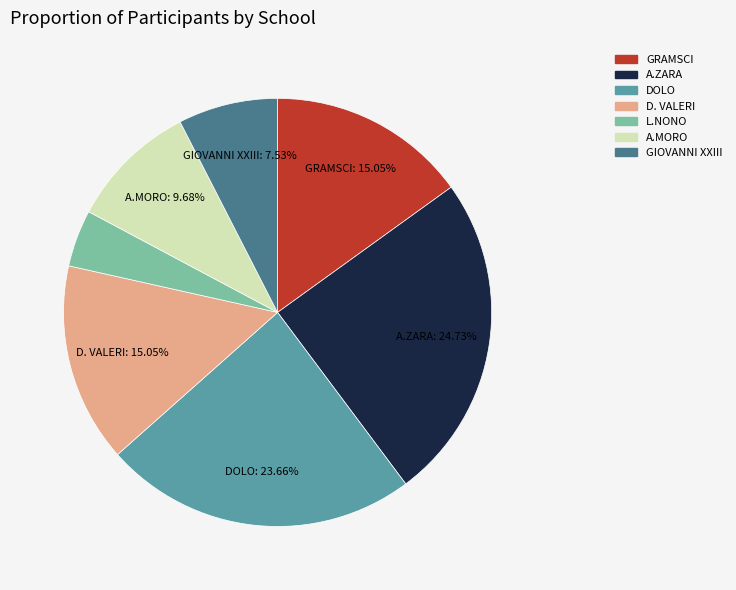

Does any single category account for the majority?

No